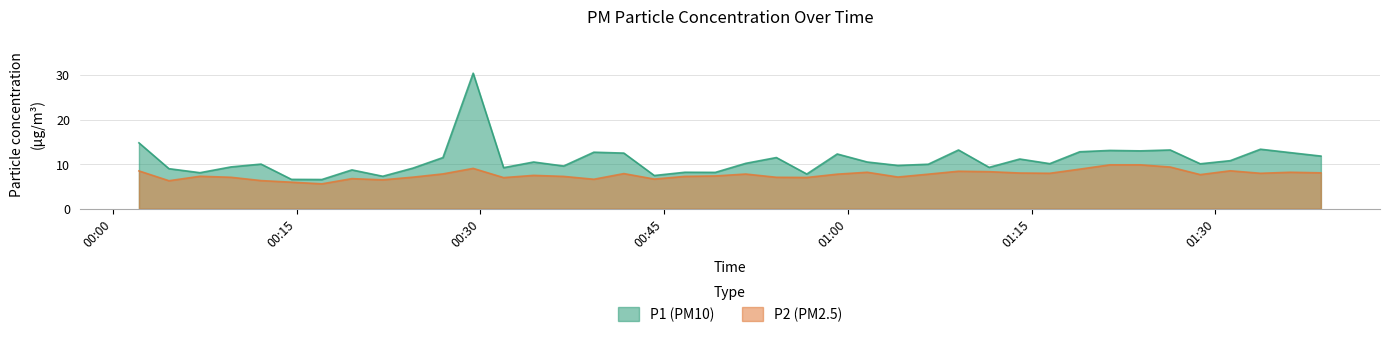

Which series has the largest total across all categories?

P1 (PM10)